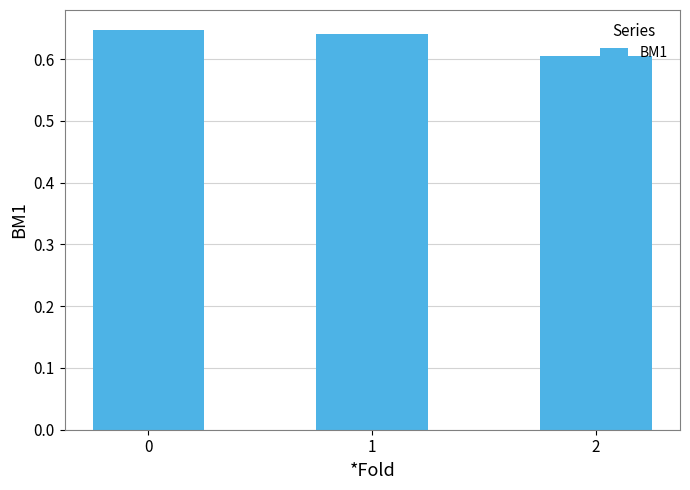

How many values are between 0 and 1?

3